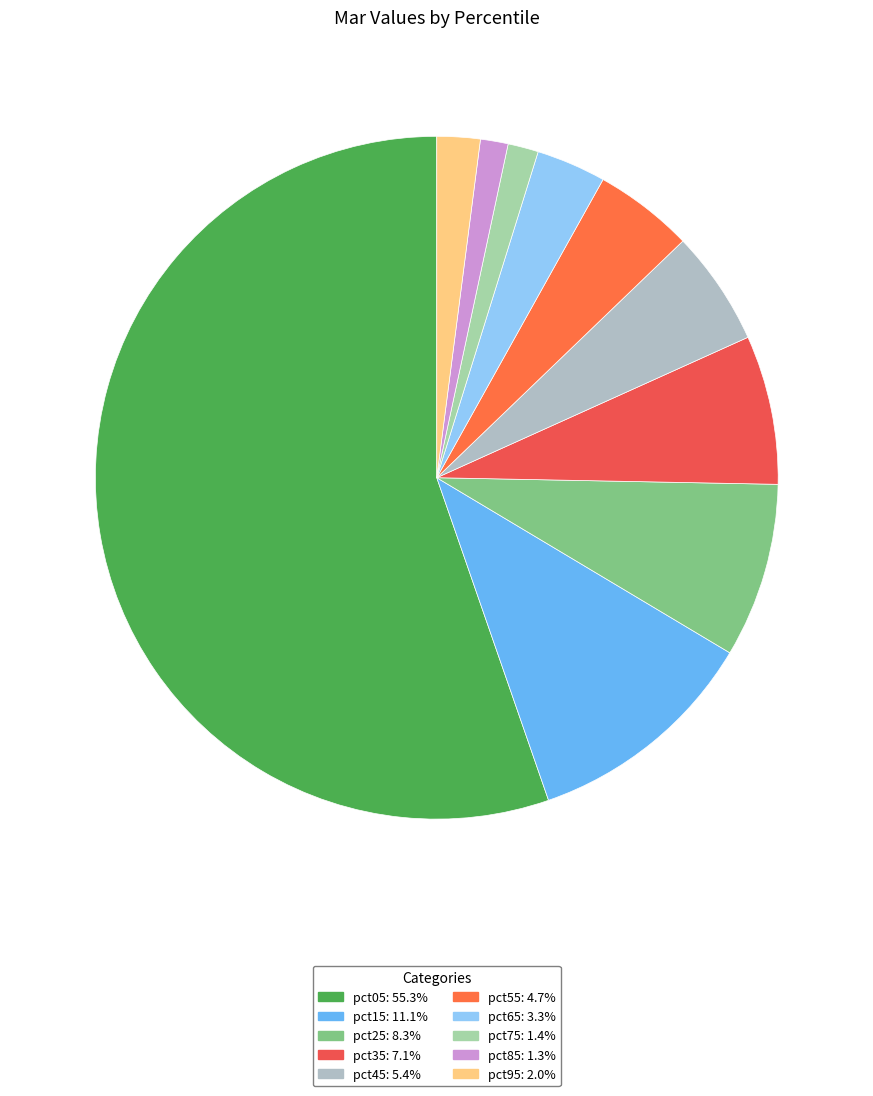

Rank the categories by value from lowest to highest.

pct85, pct75, pct95, pct65, pct55, pct45, pct35, pct25, pct15, pct05